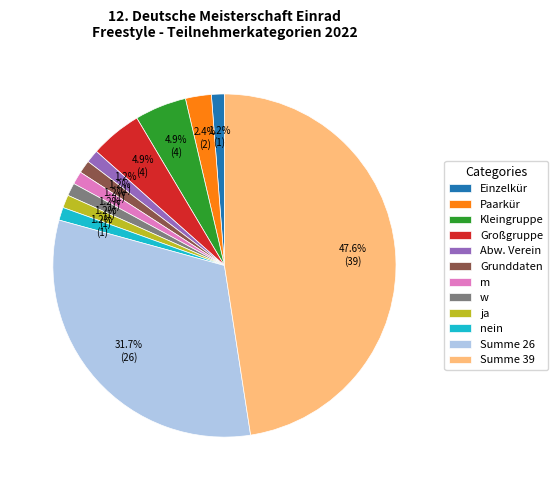

Between ja and Großgruppe, which is larger?

Großgruppe